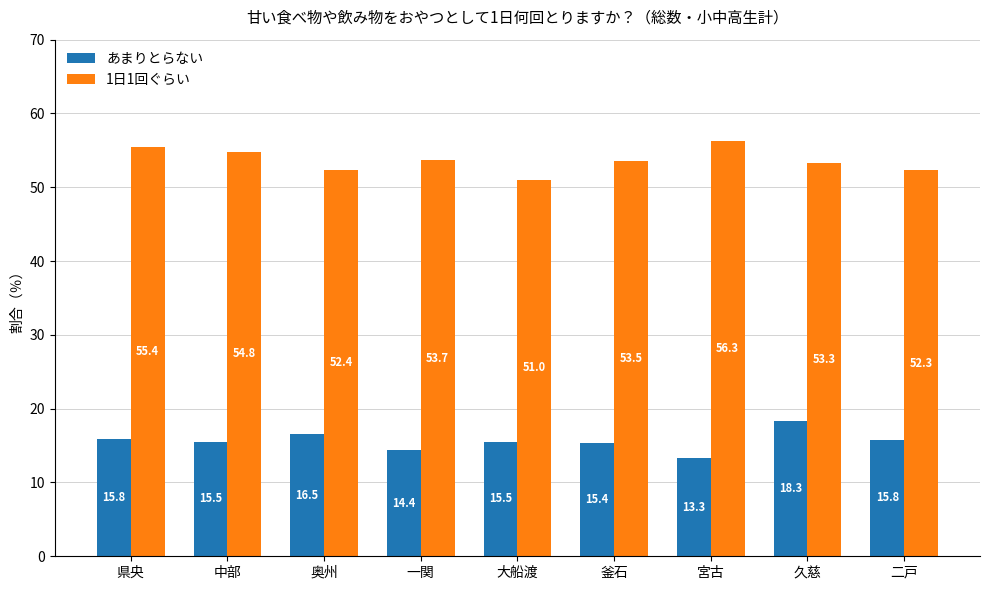

How many bars are there in total?

18